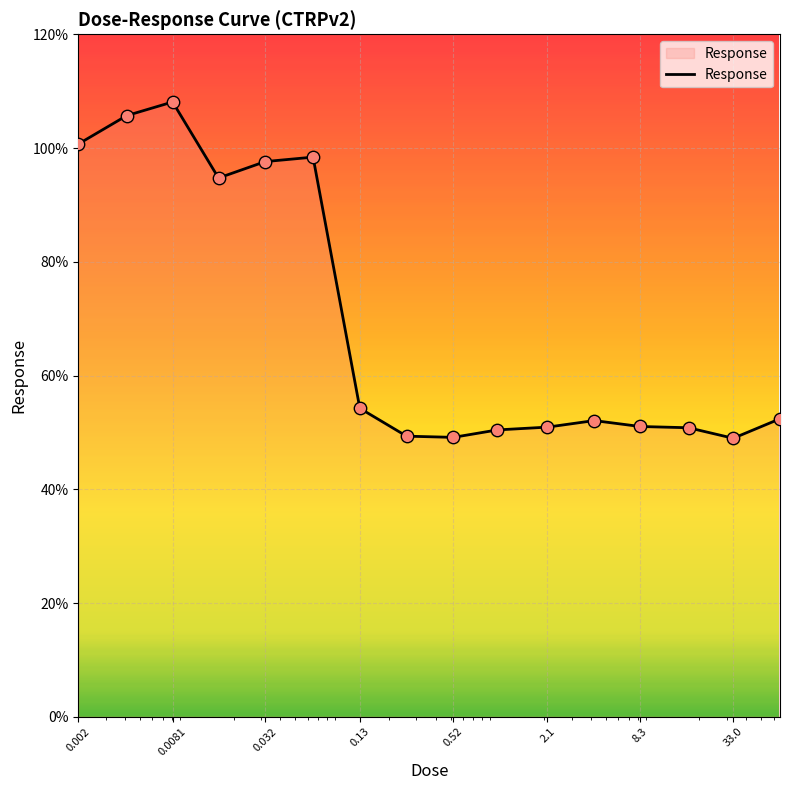

What is the difference between the maximum and minimum values?

59.1